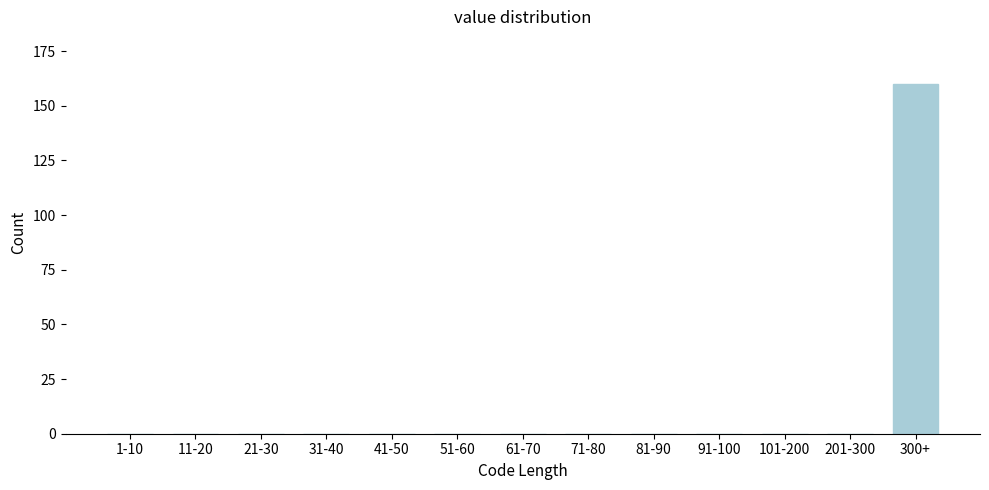

Reading left to right, what are all the values shown in this chart?

1-10=0	11-20=0	21-30=0	31-40=0	41-50=0	51-60=0	61-70=0	71-80=0	81-90=0	91-100=0	101-200=0	201-300=0	300+=160